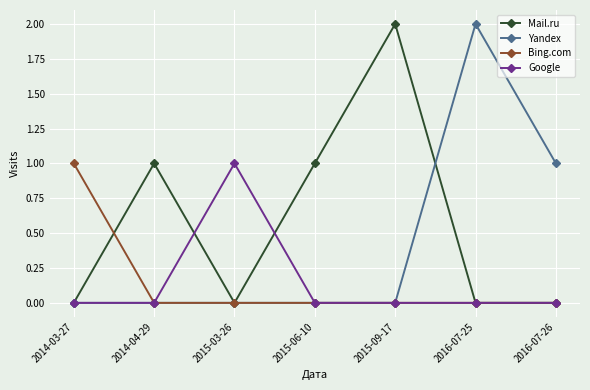

What is the total value across all series at 2016-07-25?

2